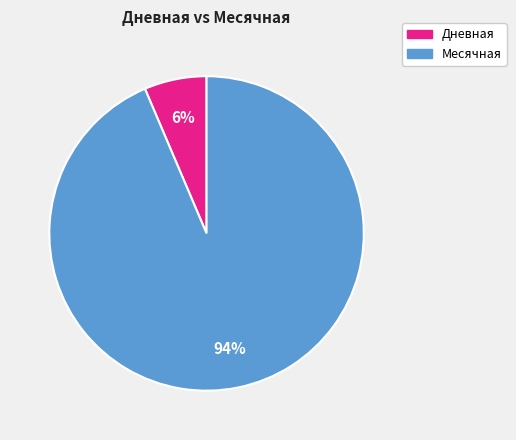

To the nearest percent, what is the average slice percentage?

50%